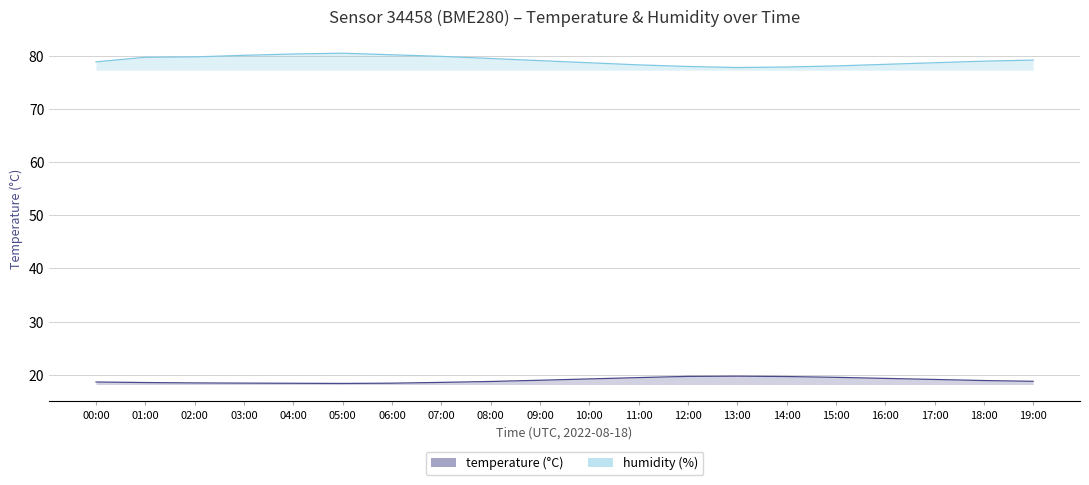

What is the difference between the temperature values at 18:00 and 08:00?

0.2